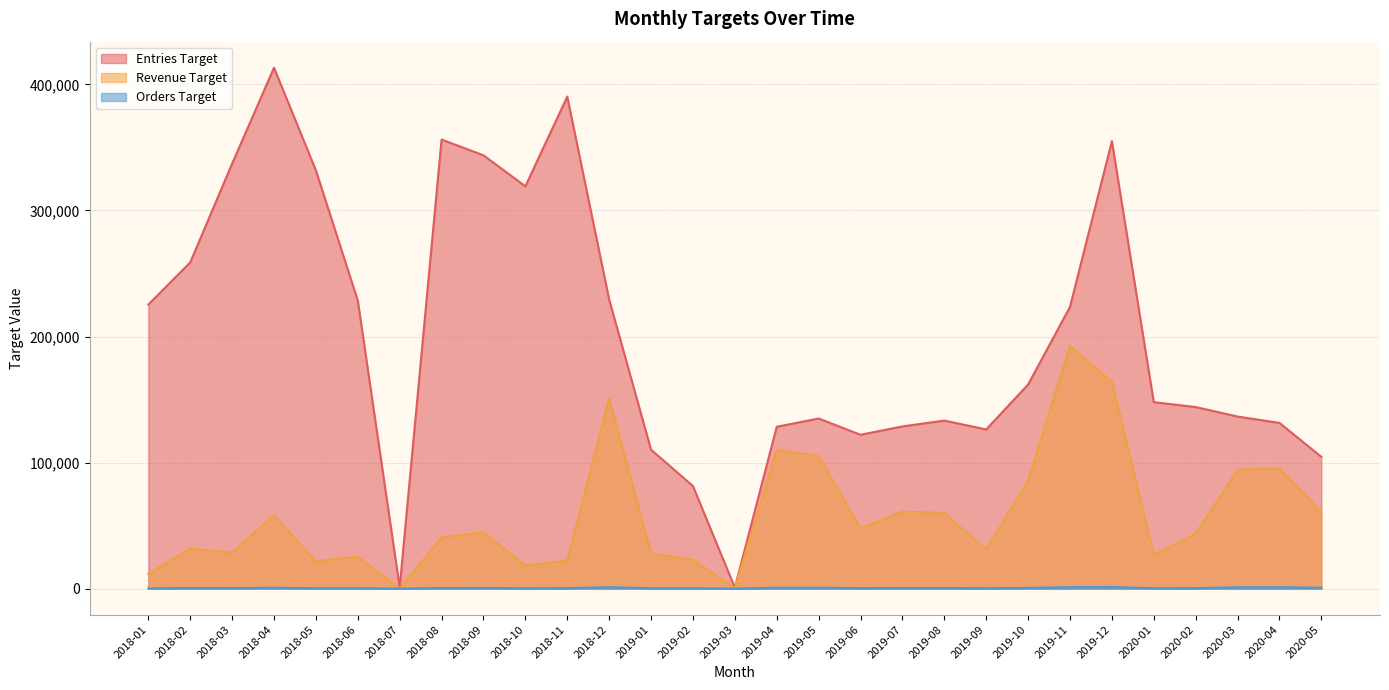

Where is the first local maximum for Orders Target?

2018-02